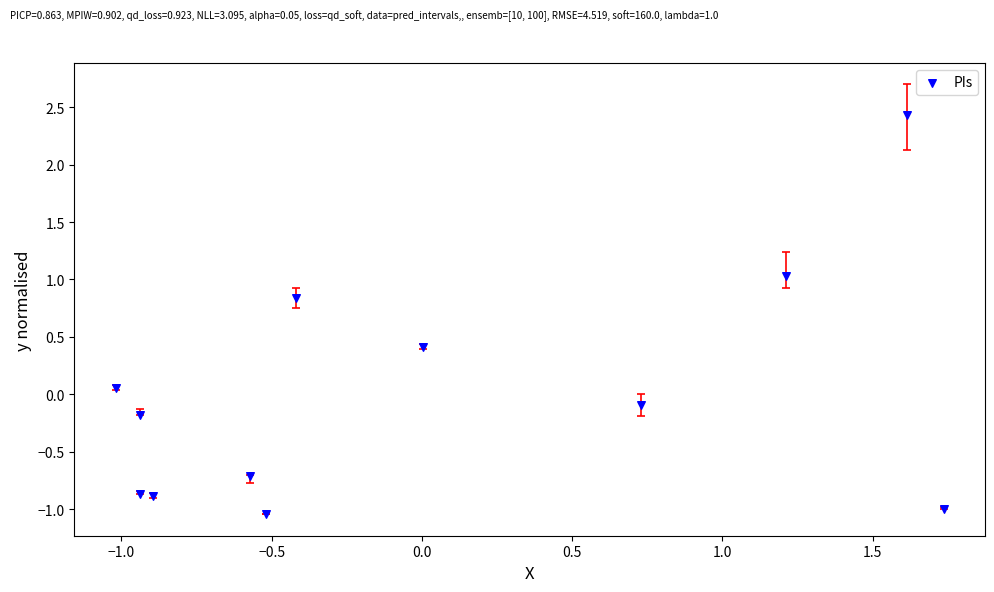

What is the range of Y values (max minus min)?

3.5